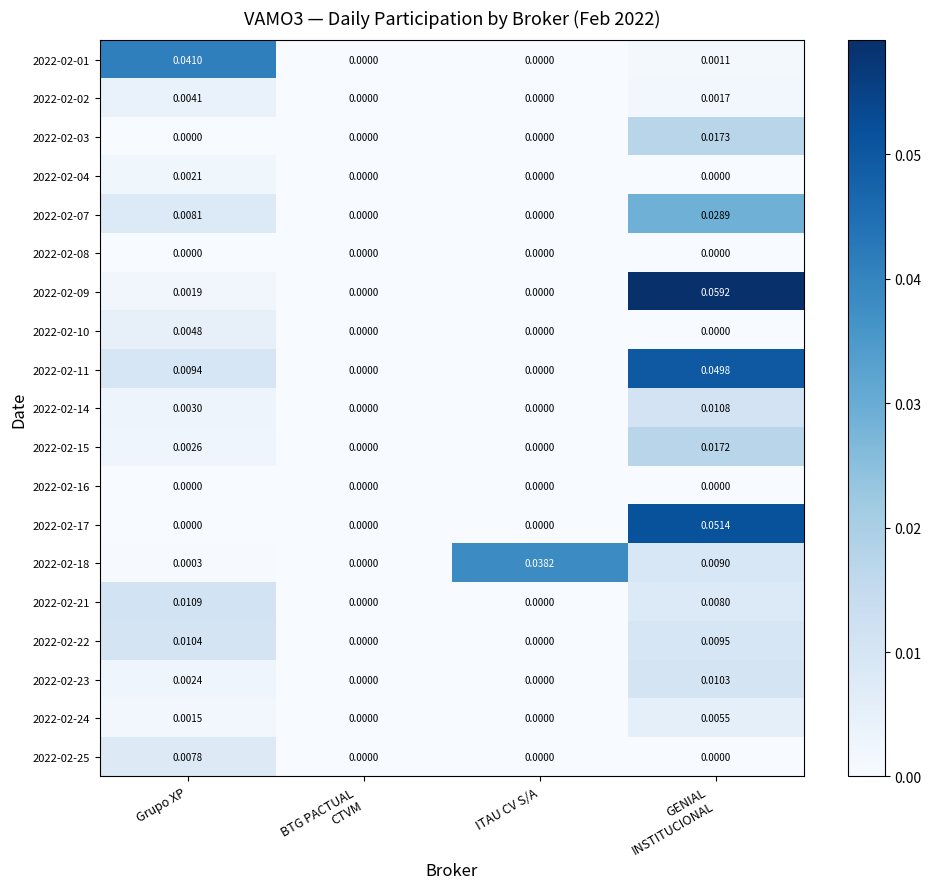

How many distinct data groups are displayed?

19